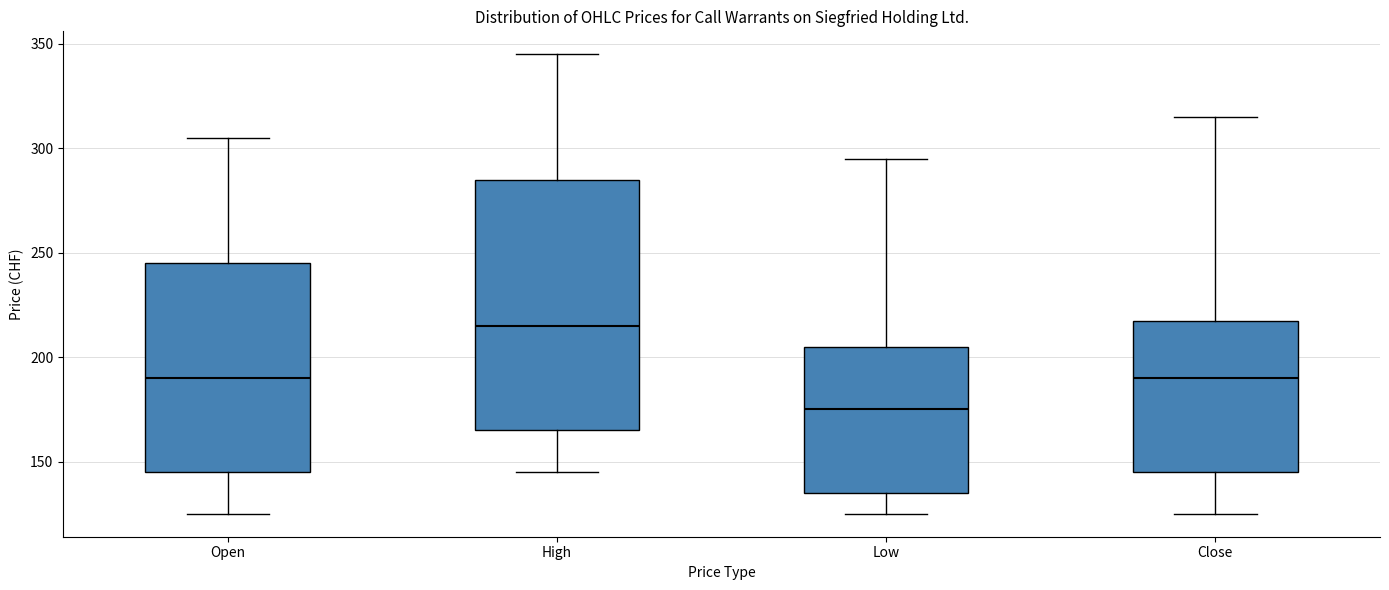

Reading left to right, read every box against the y-axis: the position of its median line, the range the box covers, and the ends of its whiskers. The values are not printed on the chart, so give them approximately, as read against the axis.

Open: median 190, box 145 to 245, whiskers 125 to 305
High: median 215, box 165 to 285, whiskers 145 to 345
Low: median 175, box 135 to 205, whiskers 125 to 295
Close: median 190, box 145 to 220, whiskers 125 to 315